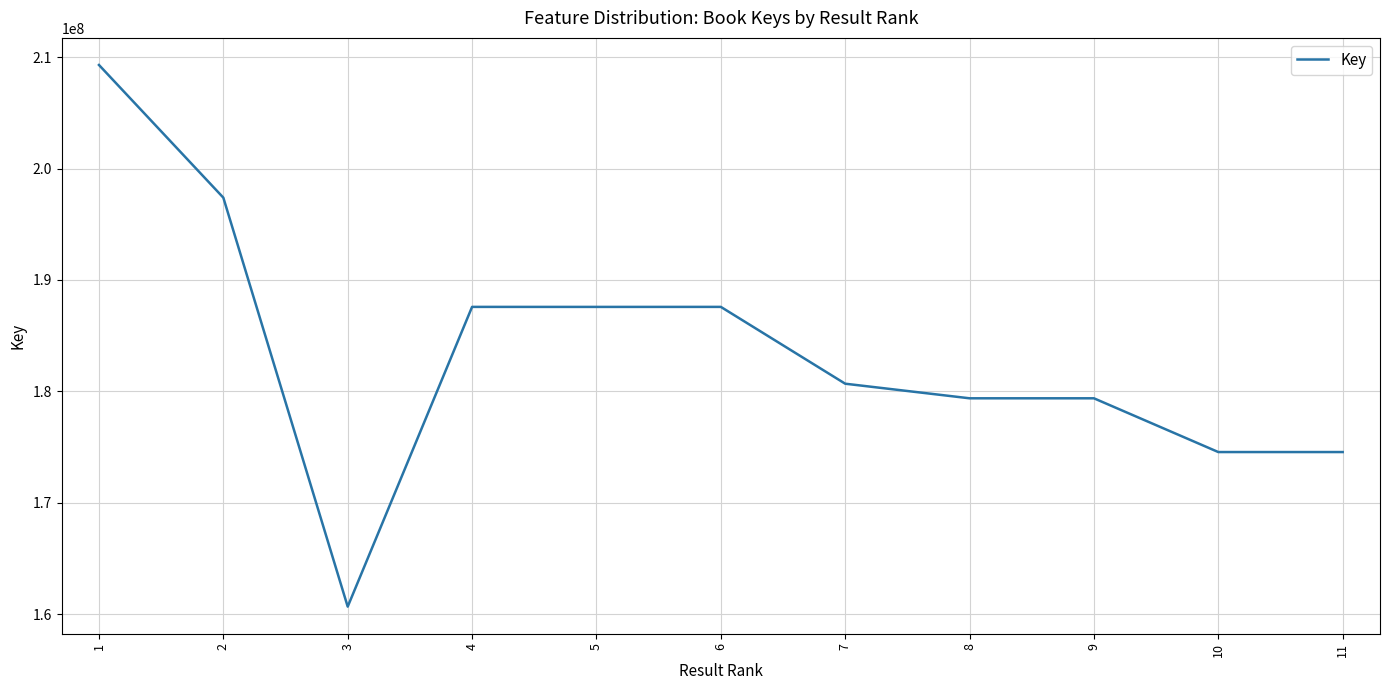

What is the minimum value shown in the chart?

160669428